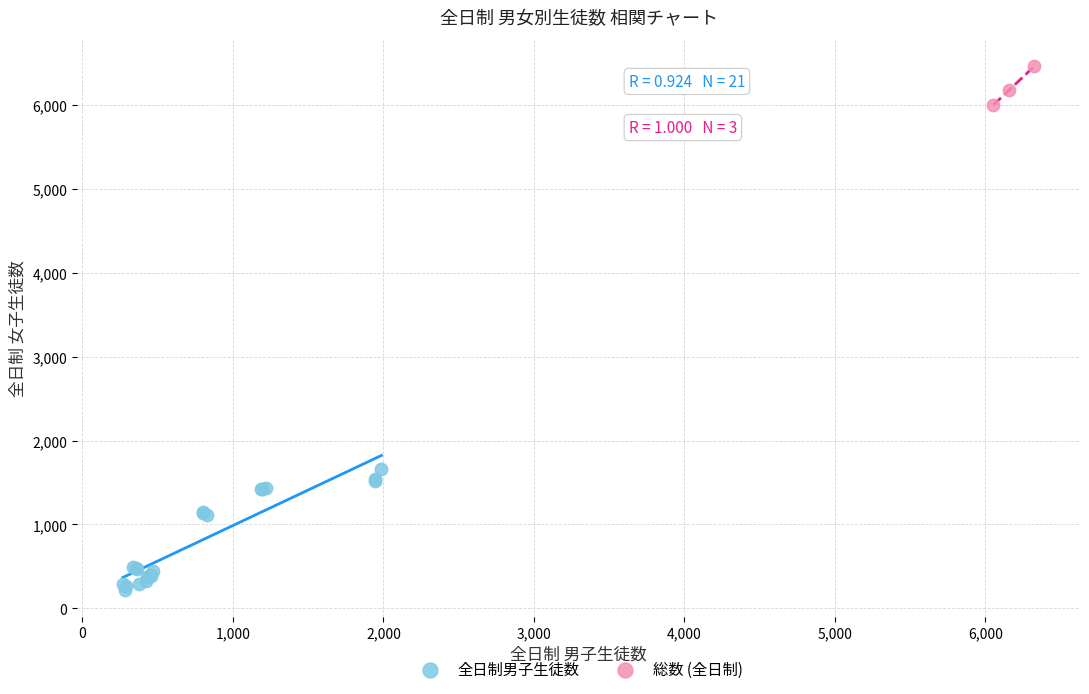

Which series has the largest Y range (max minus min)?

全日制男子生徒数